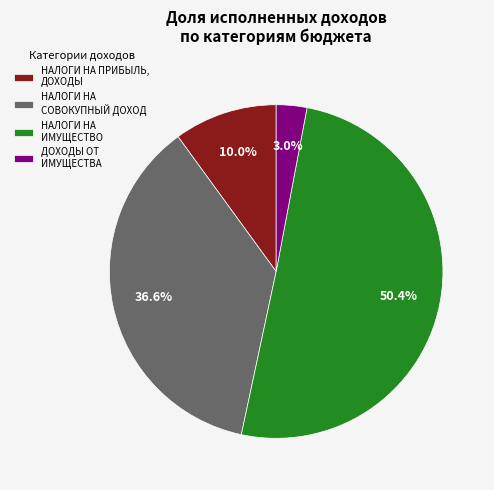

How much of the chart is everything except ДОХОДЫ ОТ ИМУЩЕСТВА?

97.0%